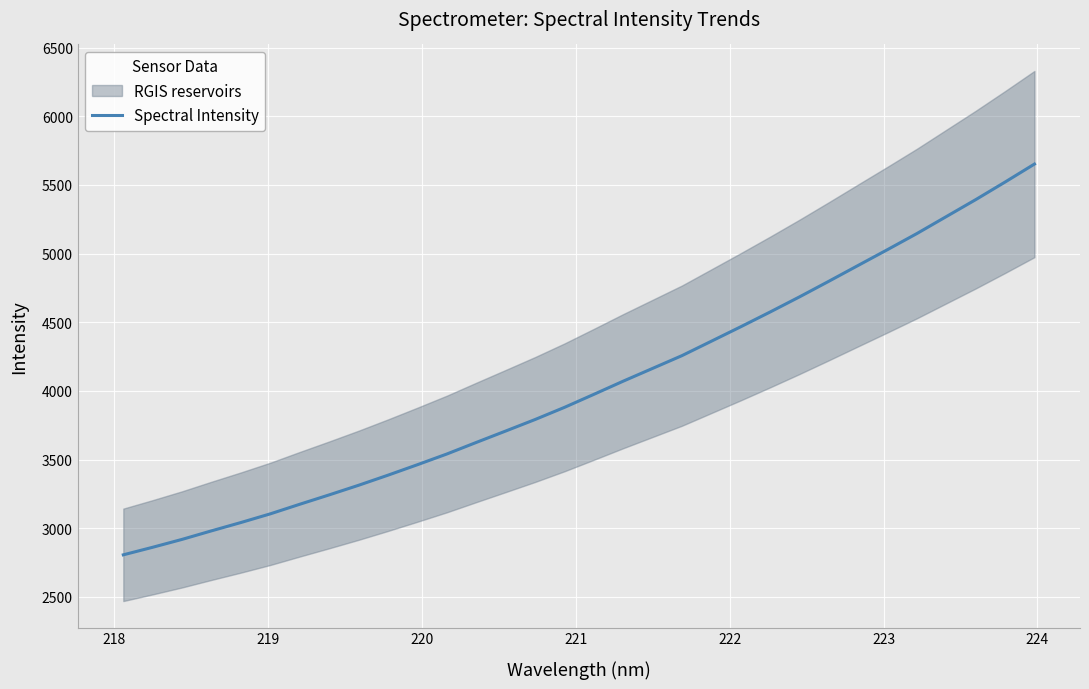

What is the maximum value for Spectral Intensity?

5652.5